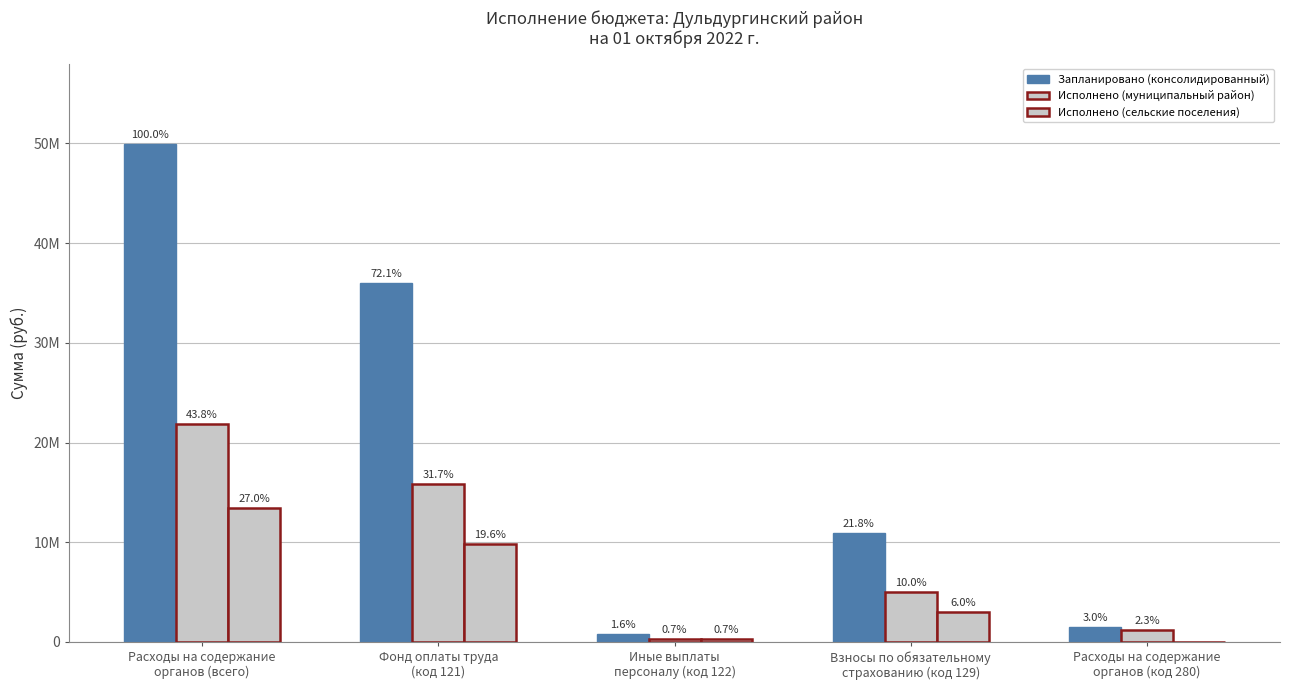

At which label does Исполнено (муниципальный район) reach its peak?

Расходы на содержание
органов (всего)